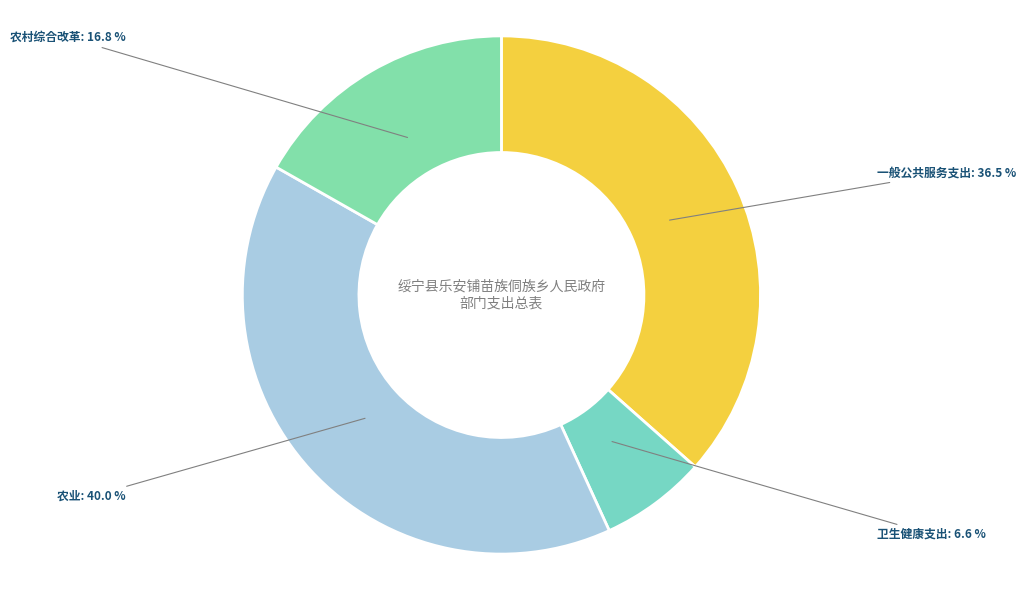

How many slices are in this pie chart?

4